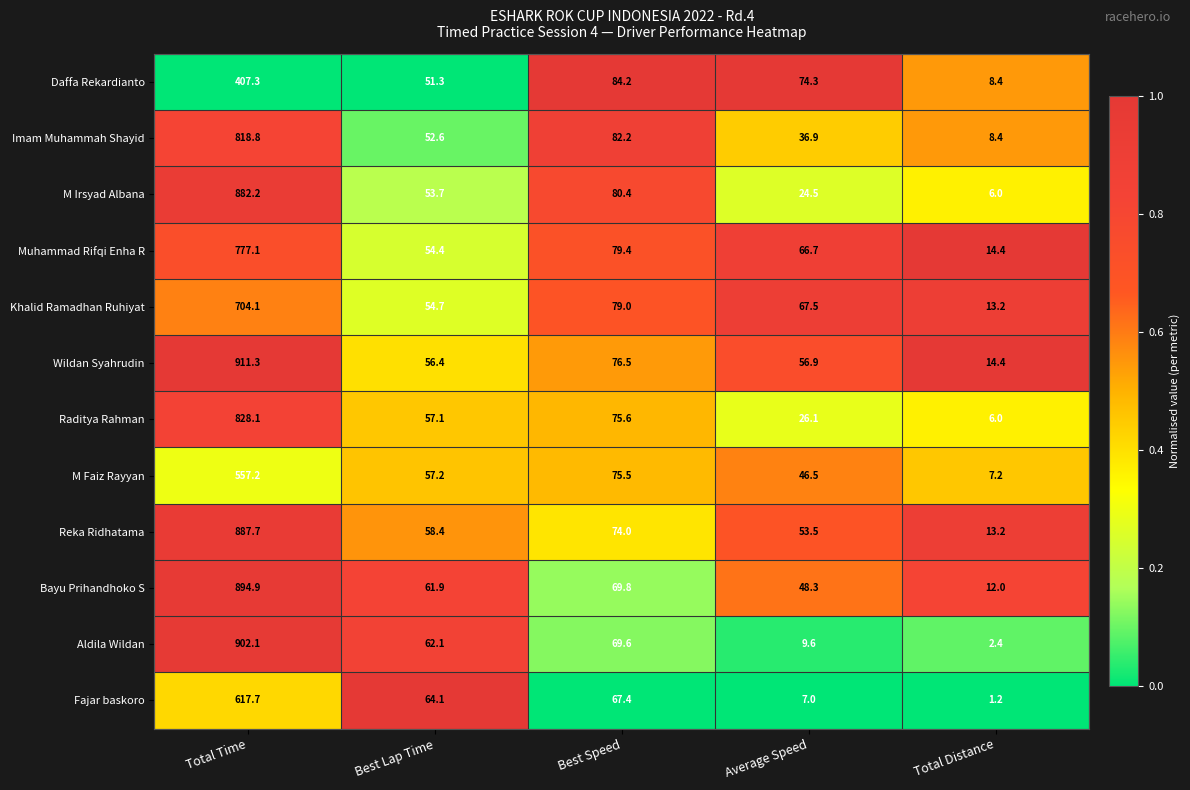

What is the average value of the Daffa Rekardianto series?

125.1